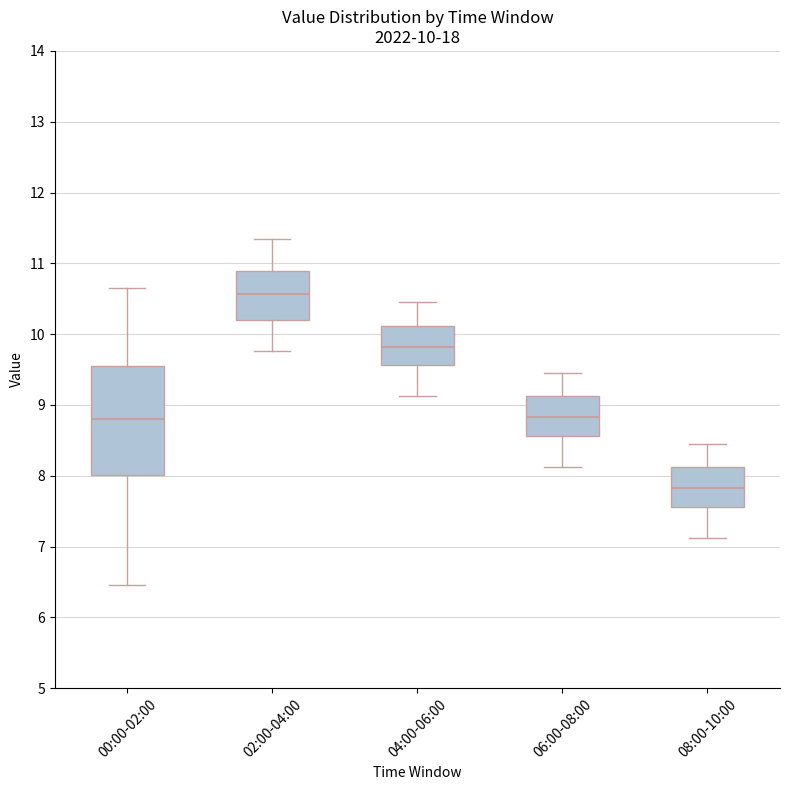

Comparing the boxes themselves (not the whiskers), which one is the tallest?

00:00-02:00